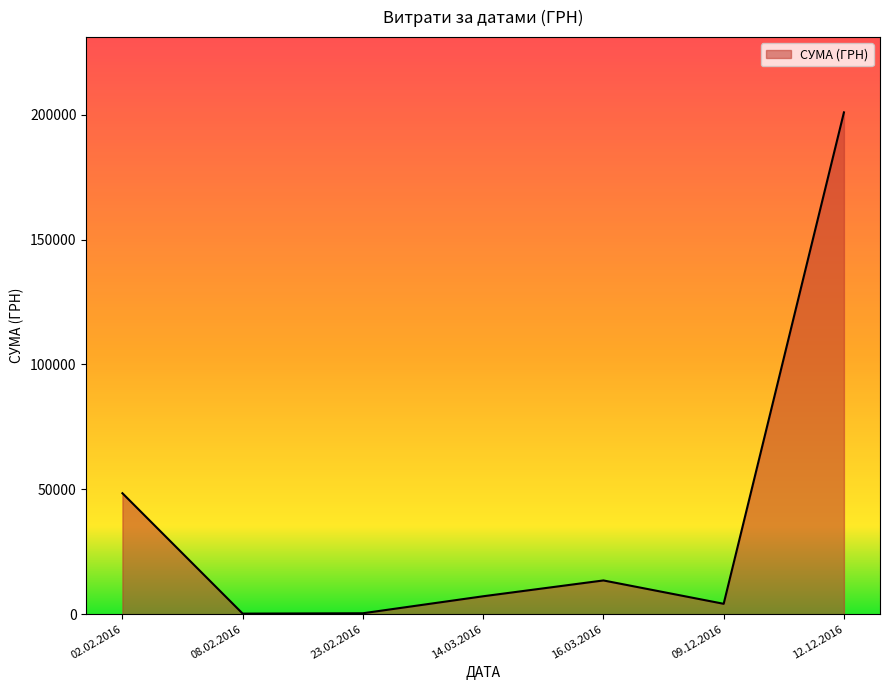

What is the maximum value shown in the chart?

200896.0